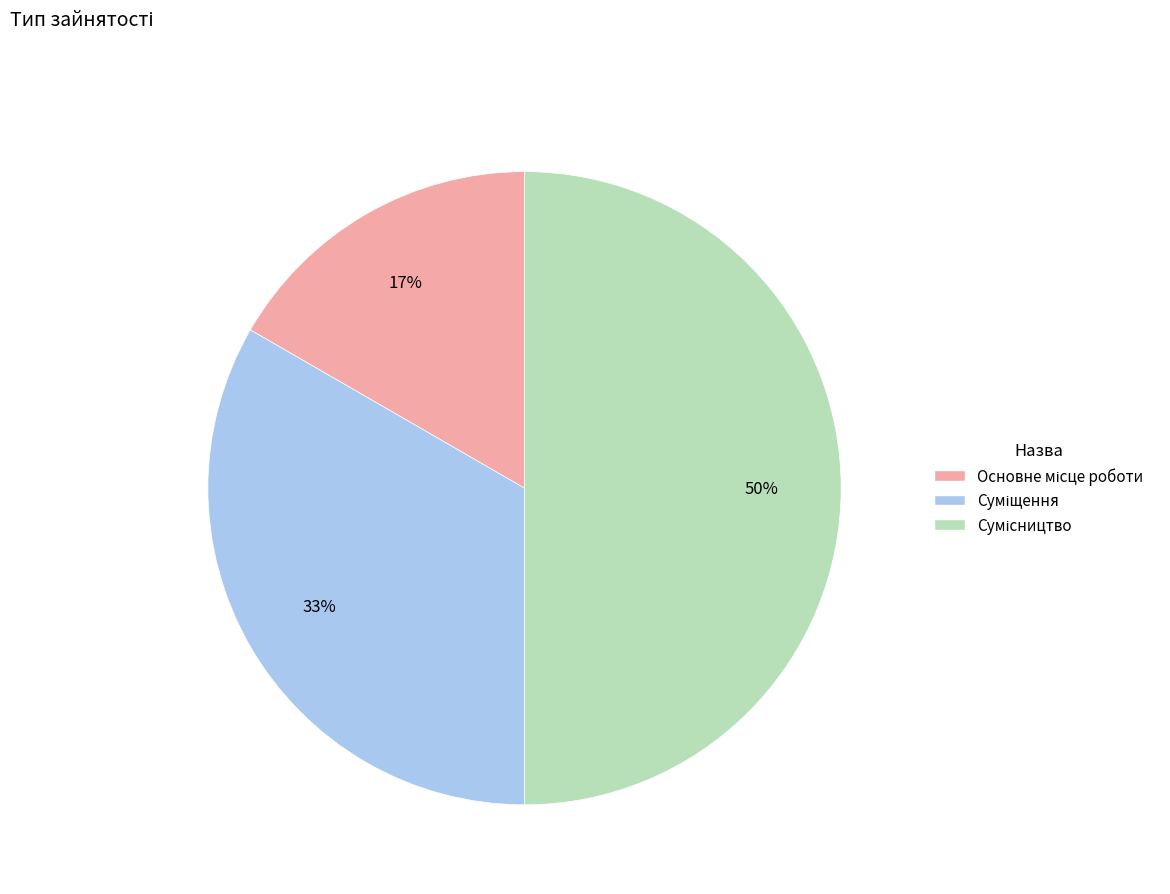

To the nearest percent, what is the average slice percentage?

33%